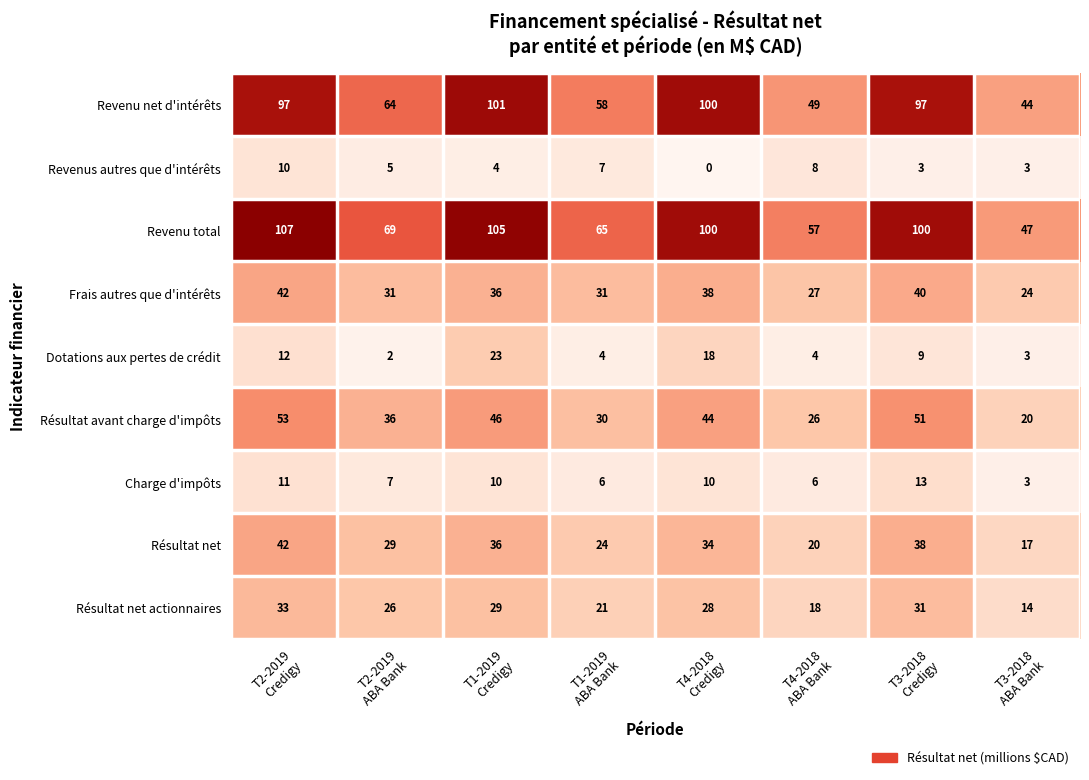

Count the Charge d'impôts values in the range 6 to 11.

6